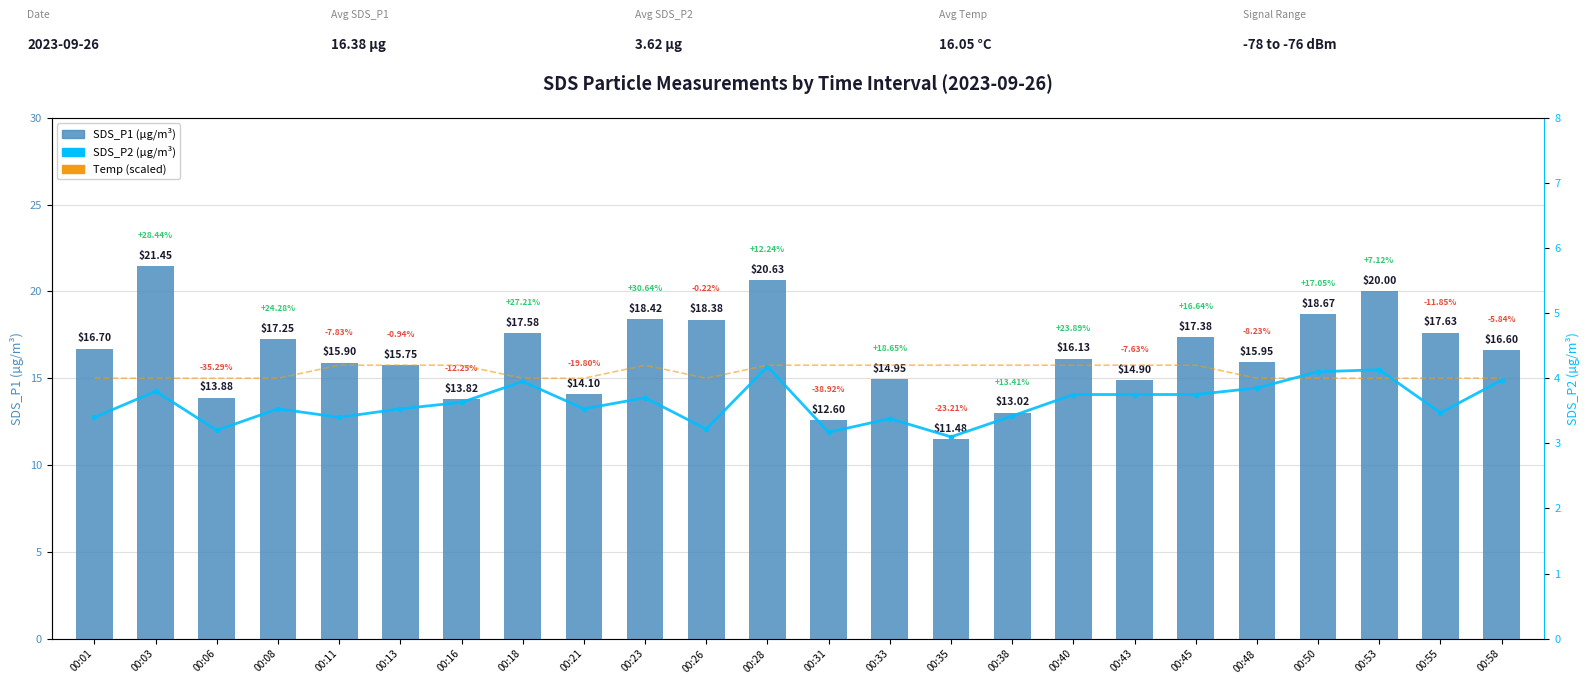

Rank the series by their maximum value, from lowest to highest.

SDS_P2, Temp (scaled), SDS_P1